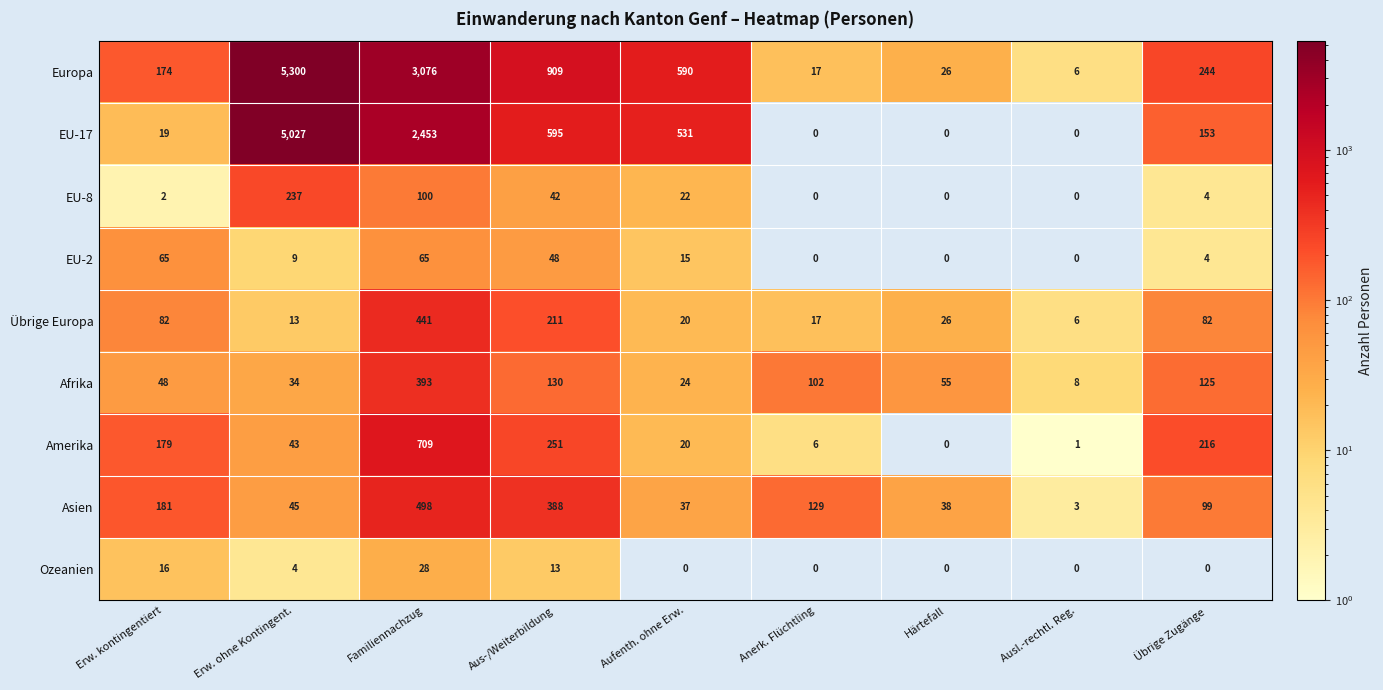

What is the difference between the EU-17 values at Härtefall and Erw. kontingentiert?

19